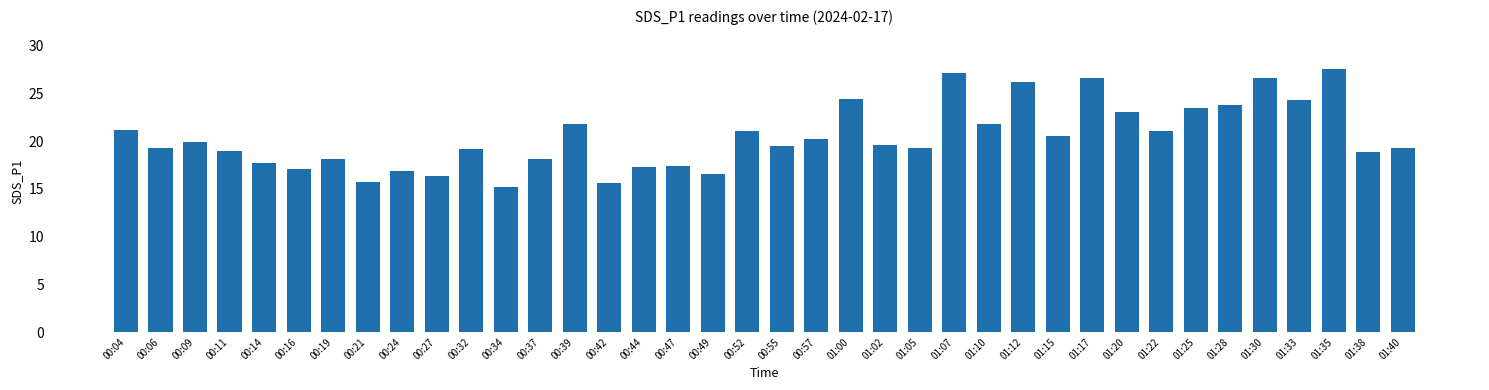

What value does the data have at 00:55?

19.5